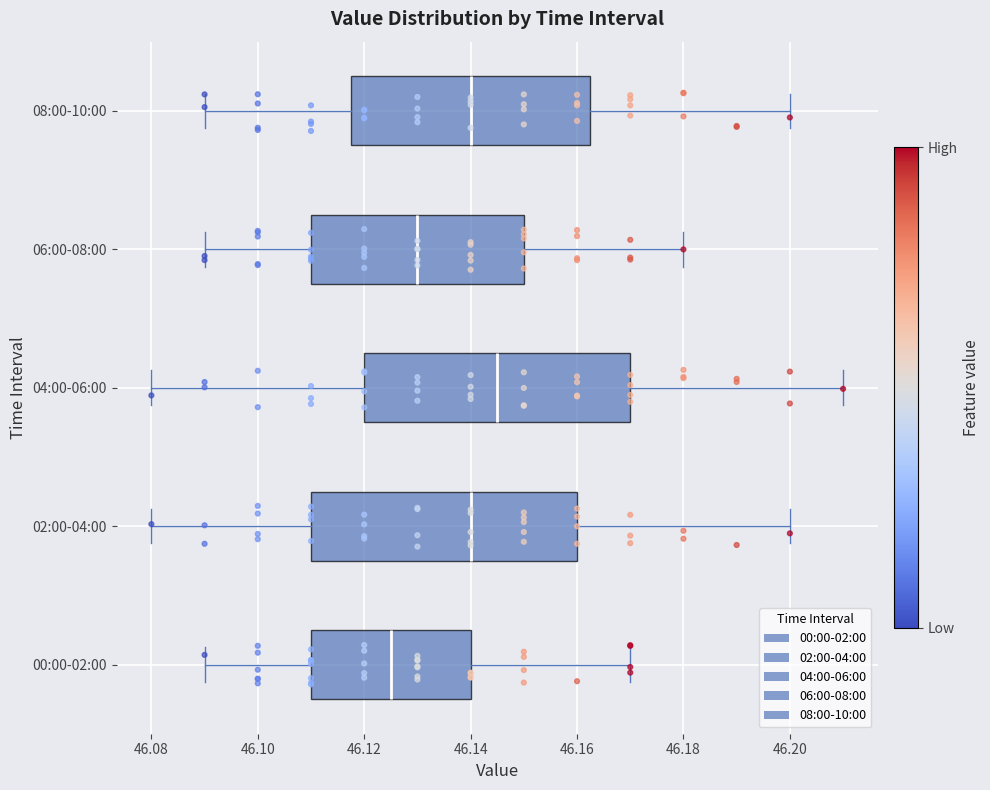

Which box's median line is the furthest to the left?

00:00-02:00